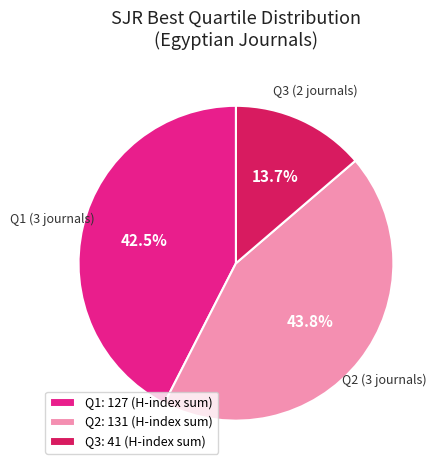

What is the ratio of the value at Q3: 41 (H-index sum) to the value at Q2: 131 (H-index sum)?

0.3